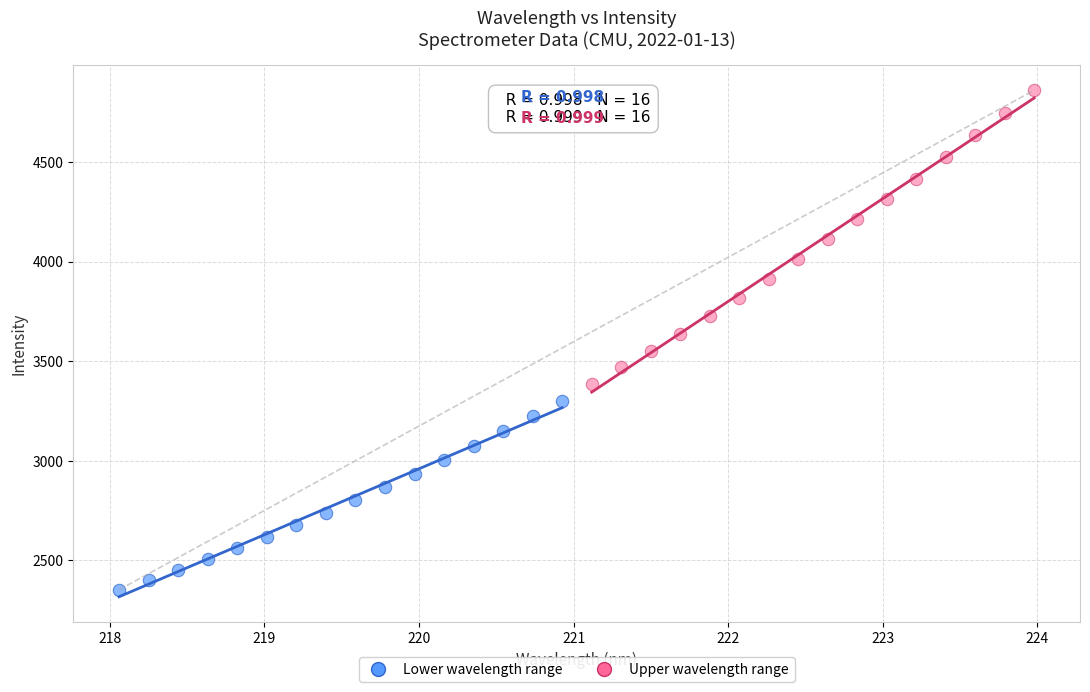

Which series contains the highest Y value?

Upper wavelength range